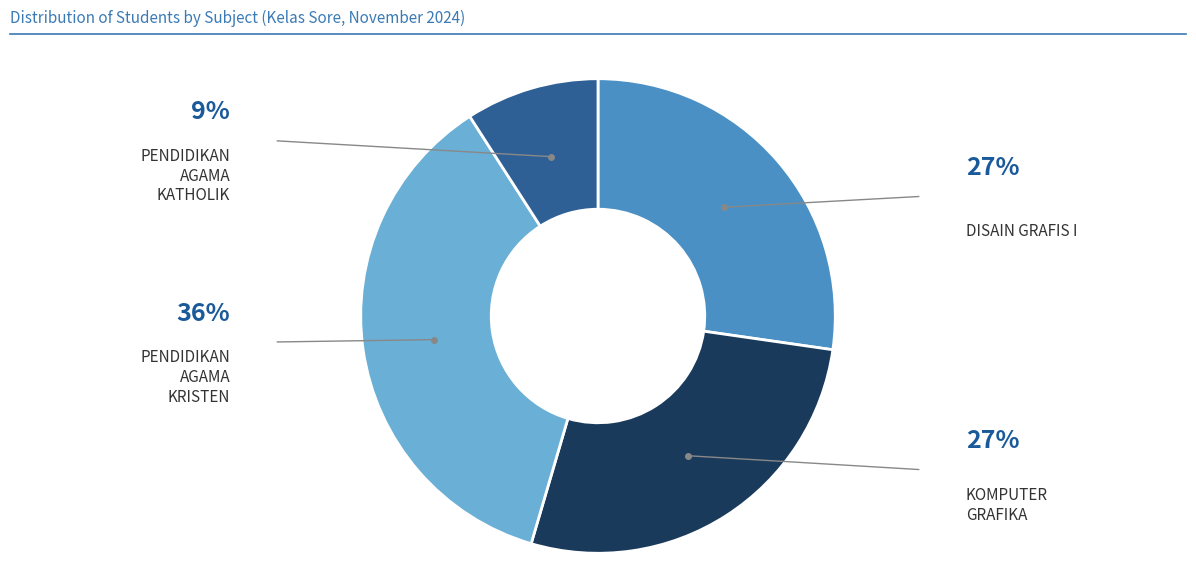

Is there a majority slice in this chart?

No